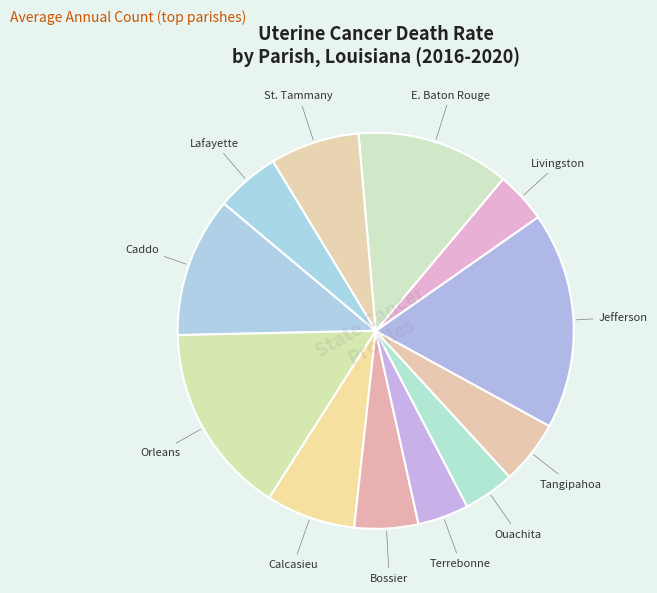

How many segments does this pie chart have?

12